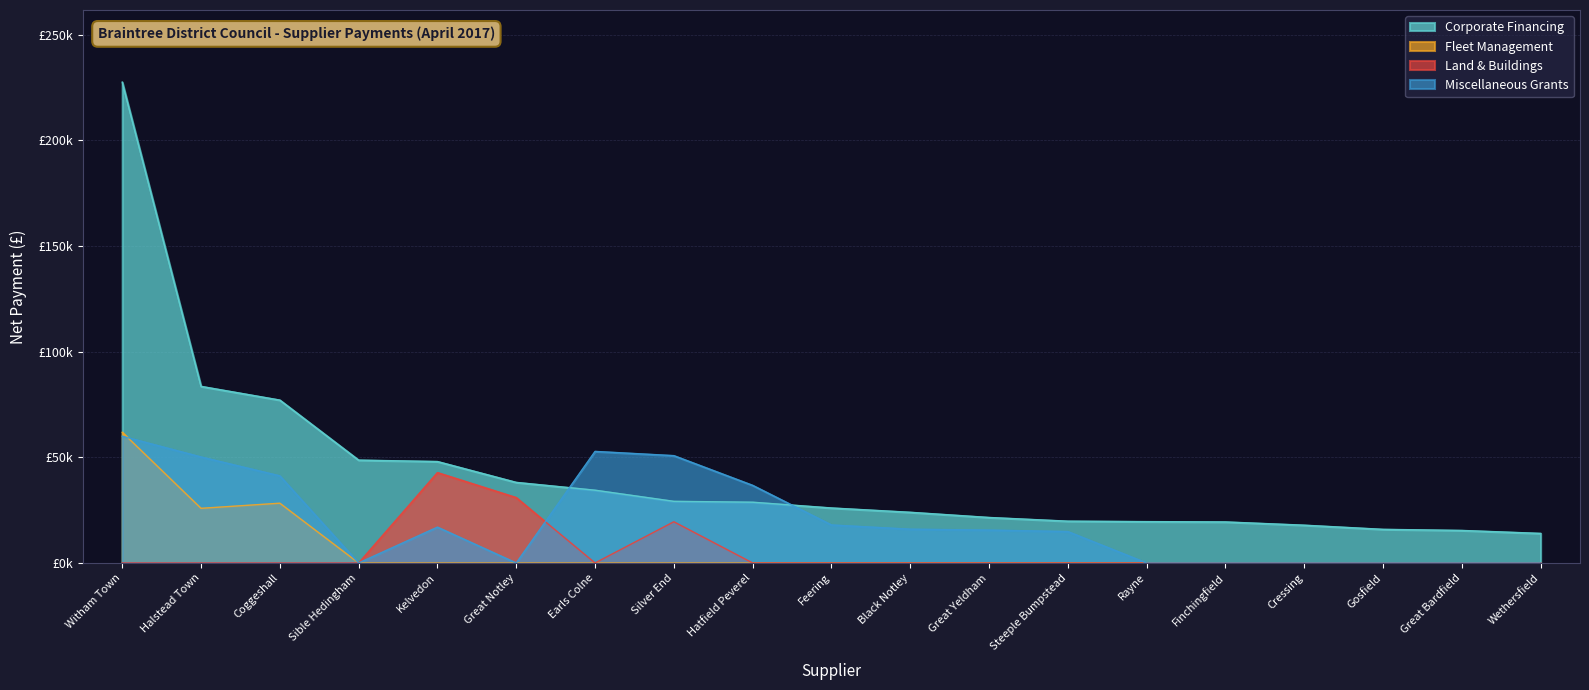

How many interior local peaks does the Land & Buildings series have?

2